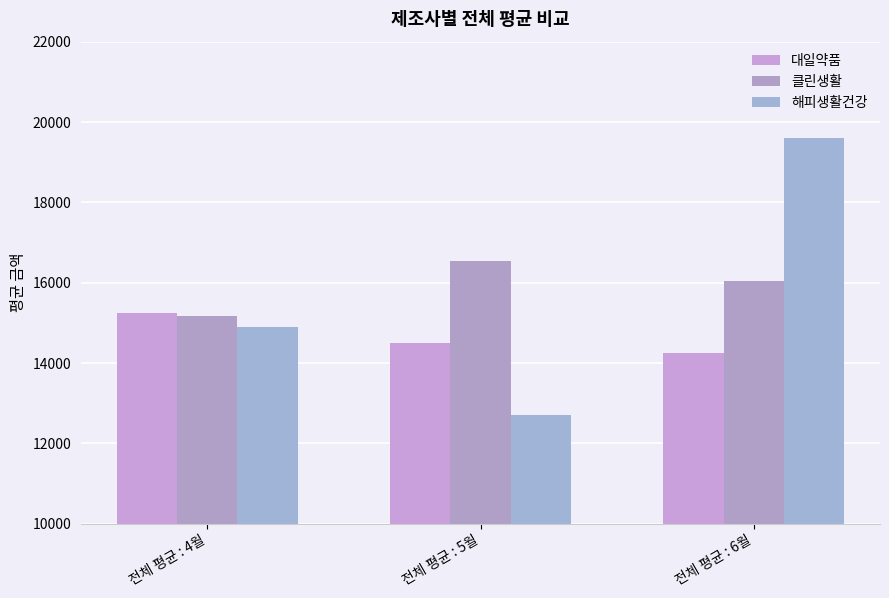

List the series in order of their peak value, lowest first.

대일약품, 클린생활, 해피생활건강